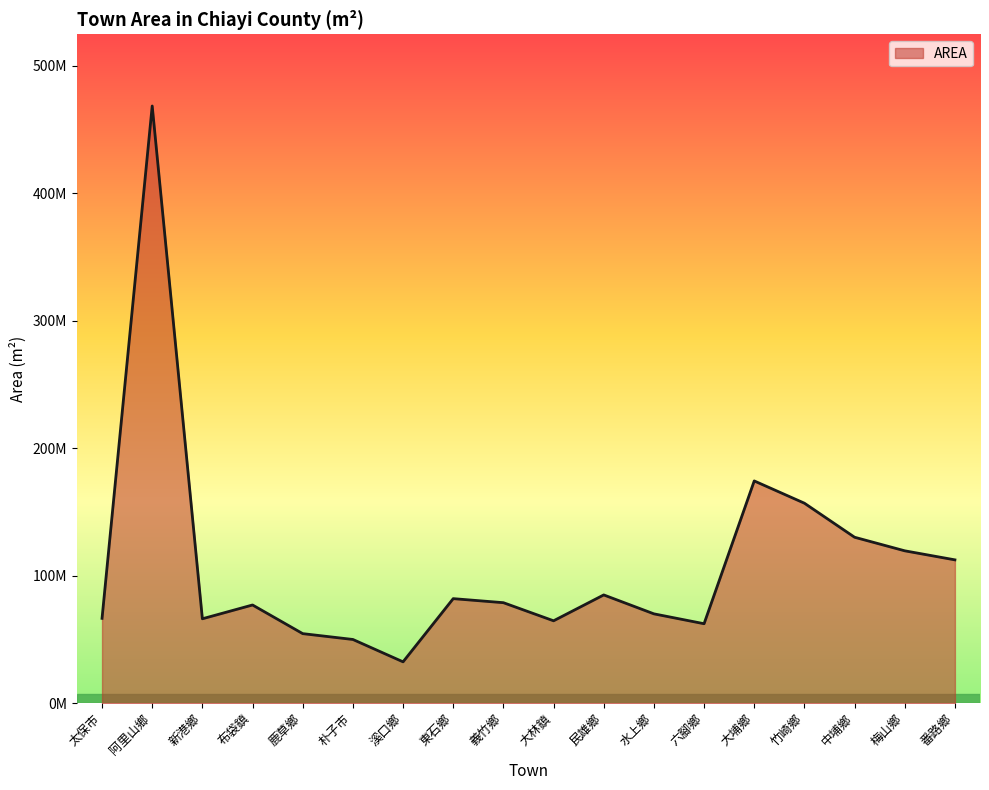

Does the chart display data point markers on the line(s)?

No